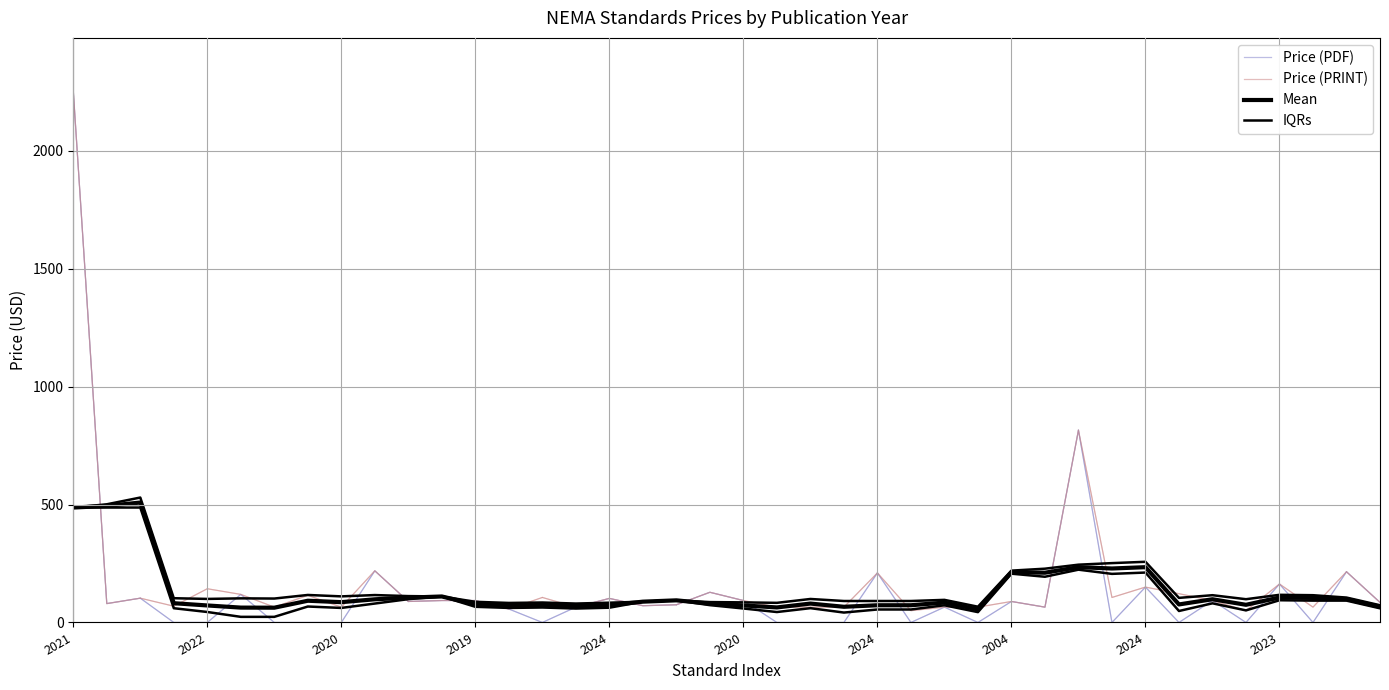

Does the chart display data point markers on the line(s)?

No